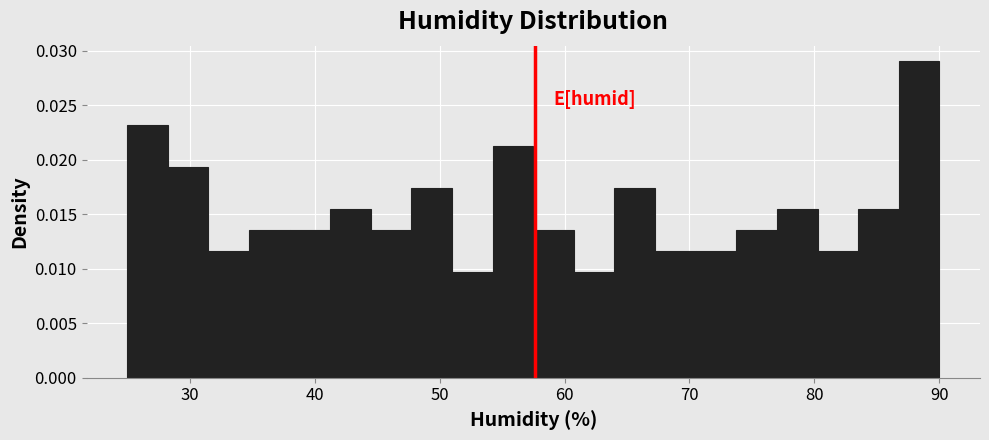

Read against the x-axis, roughly where is the centre of the tallest bar?

88